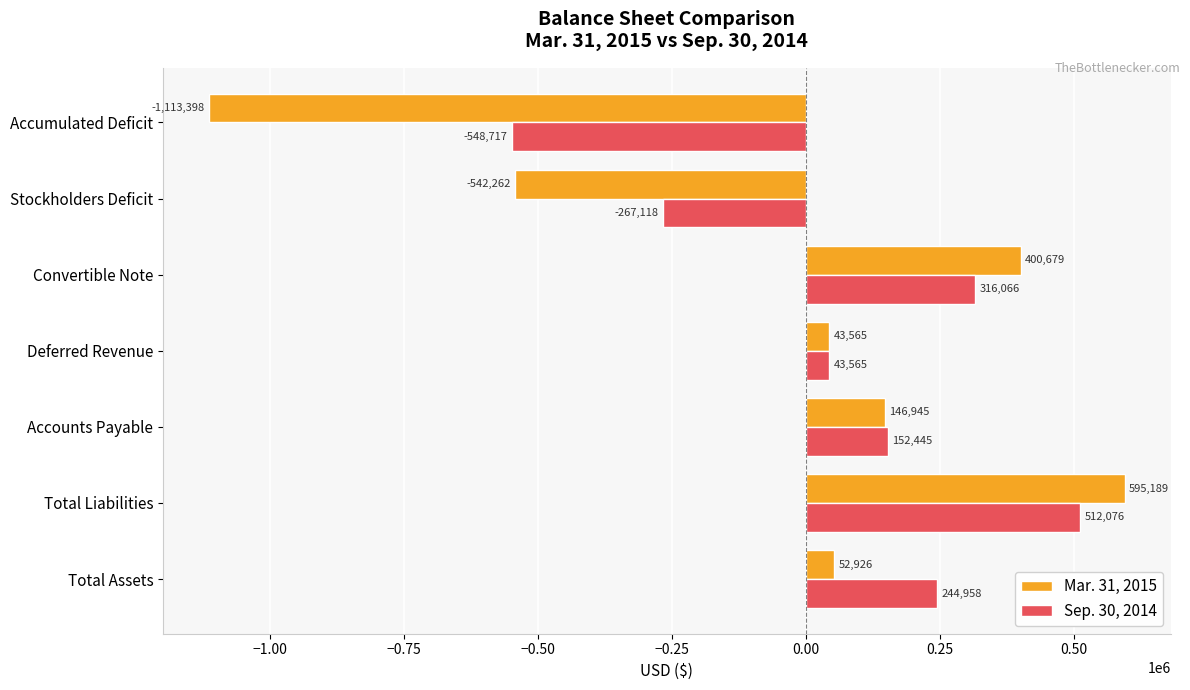

True or false: Sep. 30, 2014 has a value of 529326 at Convertible Note.

False